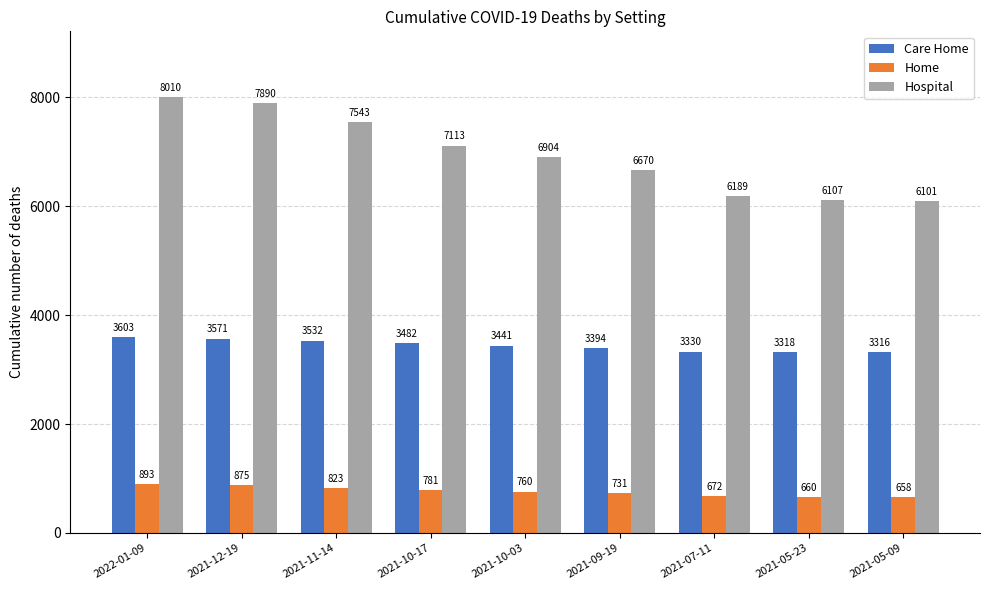

How many bars are there in each group?

3